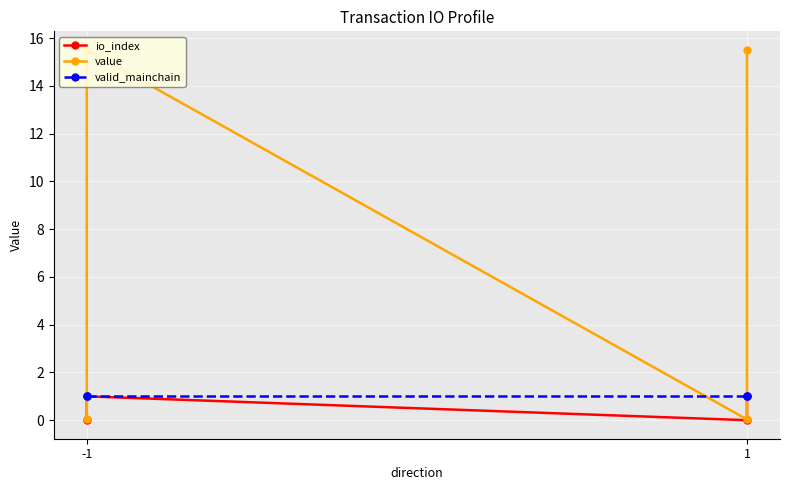

Which category has the highest value across all series?

-1